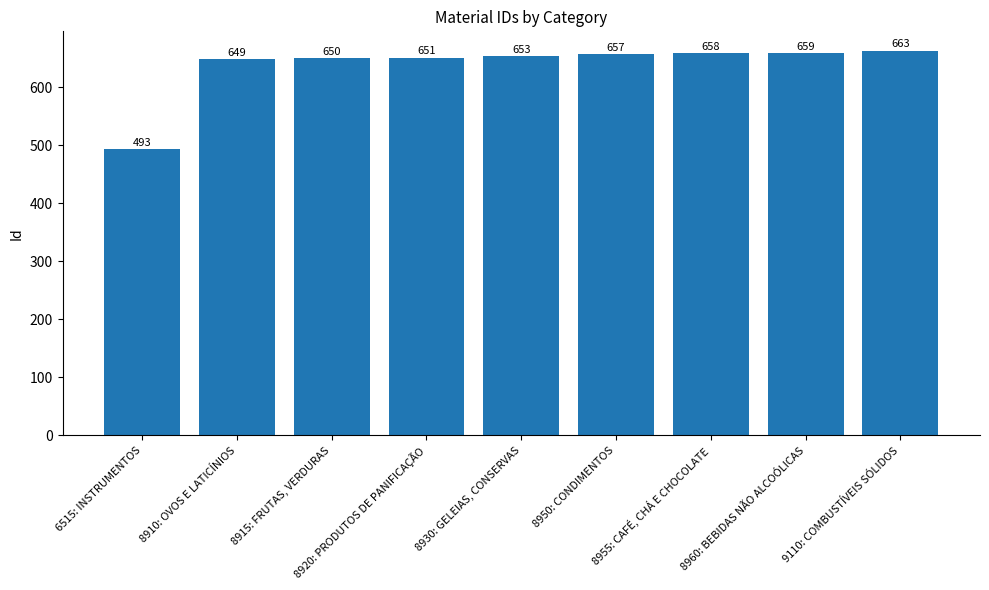

True or false: the data shows 452 at 8920: PRODUTOS DE PANIFICAÇÃO.

False